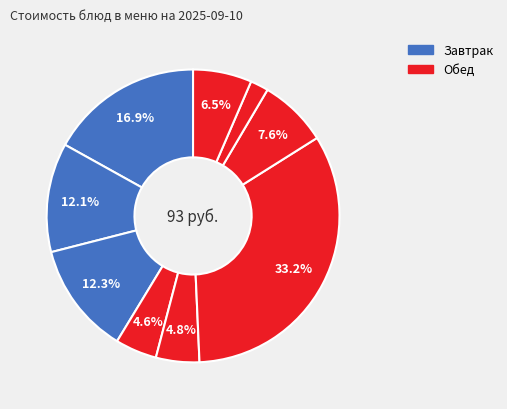

How many segments does this pie chart have?

9